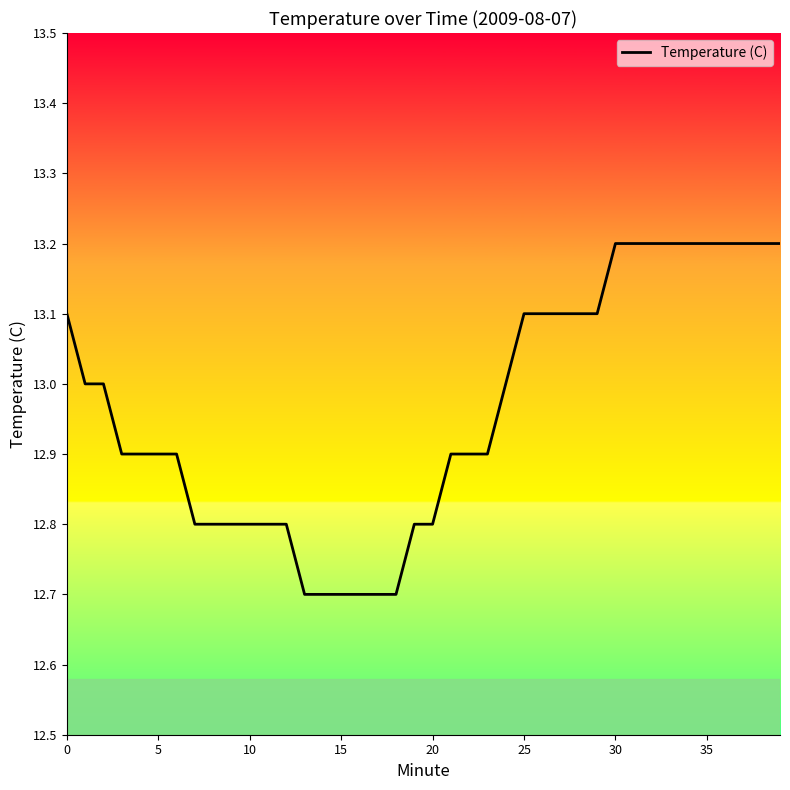

Reading right to left, transcribe all the data shown in this chart.

13.2	13.2	13.2	13.2	13.2	13.2	13.2	13.2	13.2	13.2	13.1	13.1	13.1	13.1	13.1	13.0	12.9	12.9	12.9	12.8	12.8	12.7	12.7	12.7	12.7	12.7	12.7	12.8	12.8	12.8	12.8	12.8	12.8	12.9	12.9	12.9	12.9	13.0	13.0	13.1